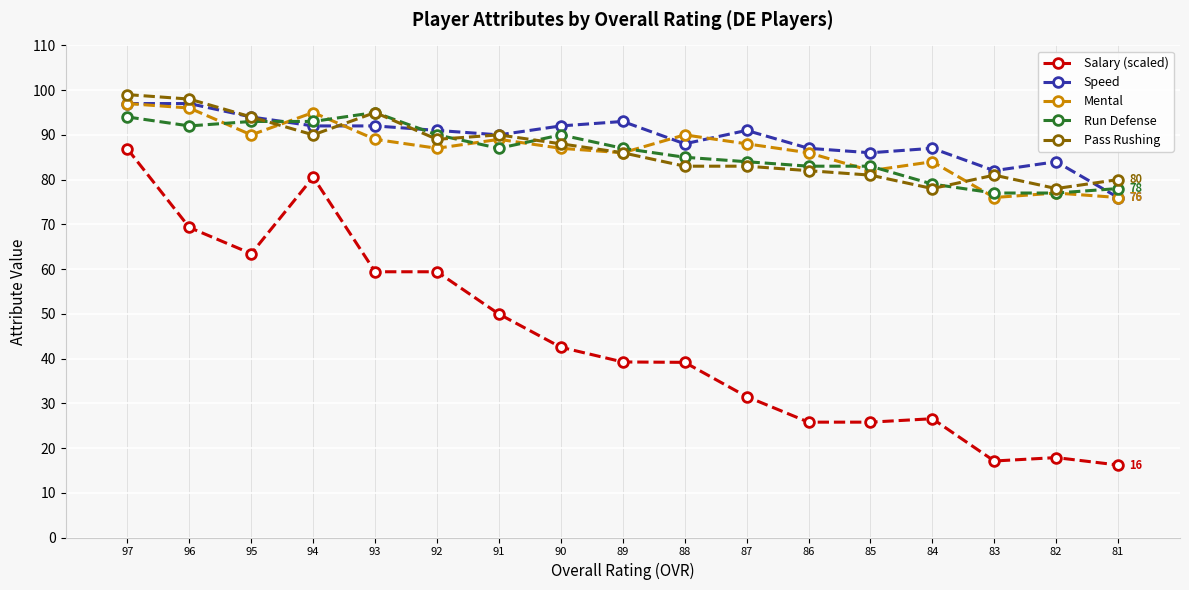

Count the number of categories in the chart.

17